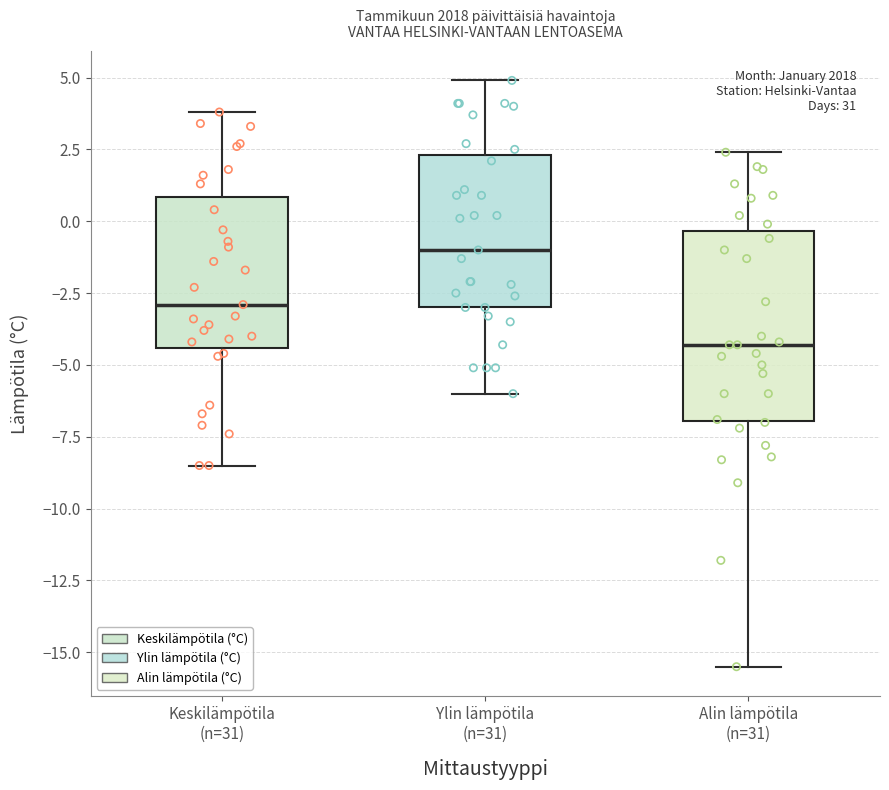

Reading left to right, transcribe this box plot: for each box, give where its median line is, the range the box spans, and where its two whiskers end, as read against the y-axis. The values are not printed on the chart, so give them approximately, as read against the axis.

Keskilämpötila (n=31): median -3.0, box -4.5 to 1.0, whiskers -8.5 to 4.0
Ylin lämpötila (n=31): median -1.0, box -3.0 to 2.5, whiskers -6.0 to 5.0
Alin lämpötila (n=31): median -4.5, box -7.0 to -0.5, whiskers -15.5 to 2.5